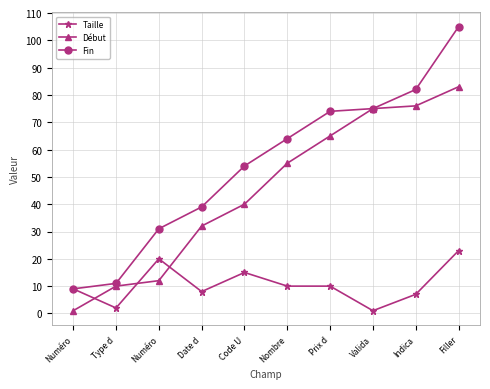

What are all the series names shown in the legend?

Taille, Début, Fin